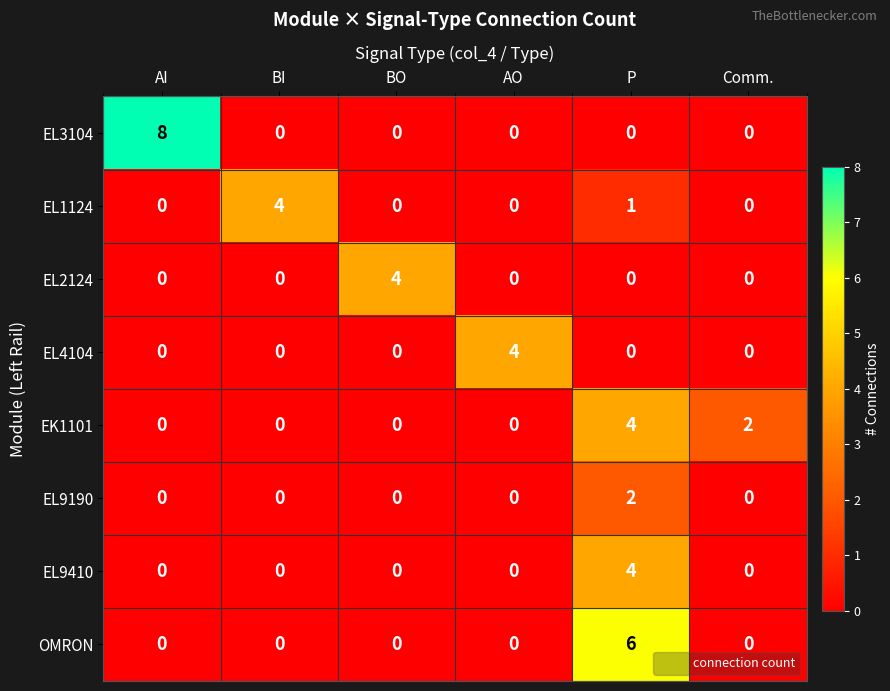

The value of EL3104 at BI is 4. True or false?

False